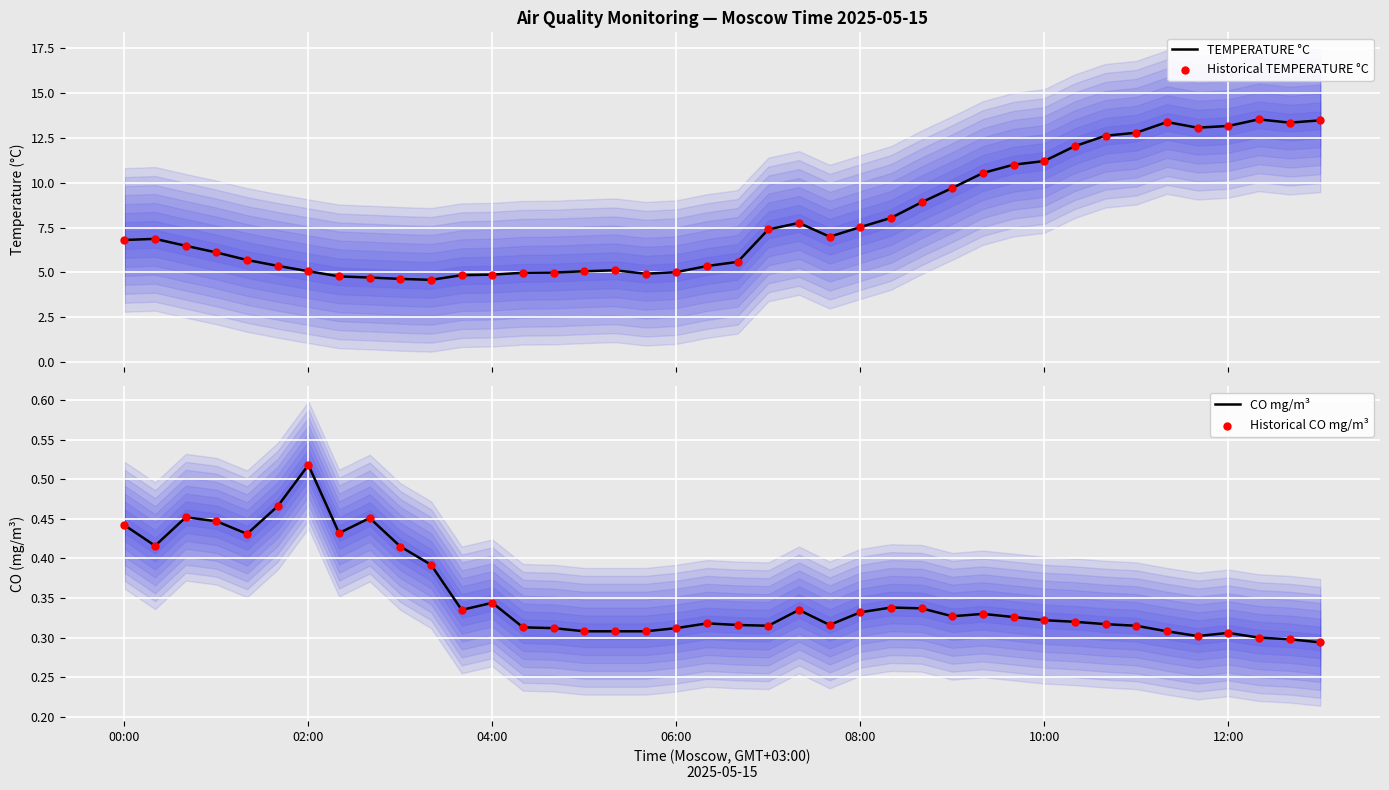

Which series contains the highest Y value?

TEMPERATURE °C